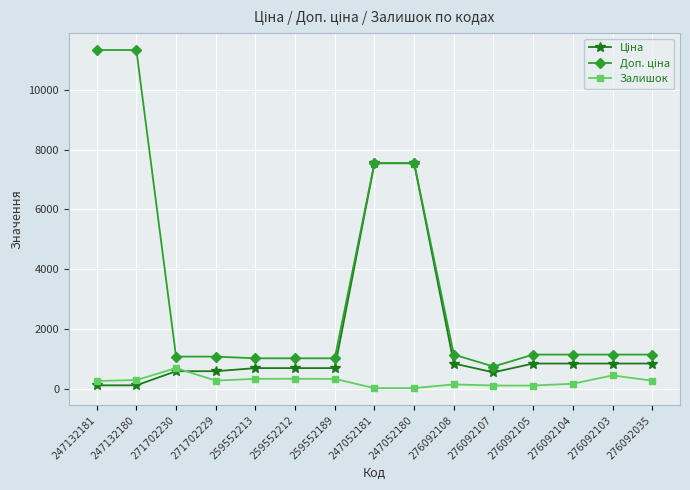

What is the total value across all series at 259552189?

2035.9